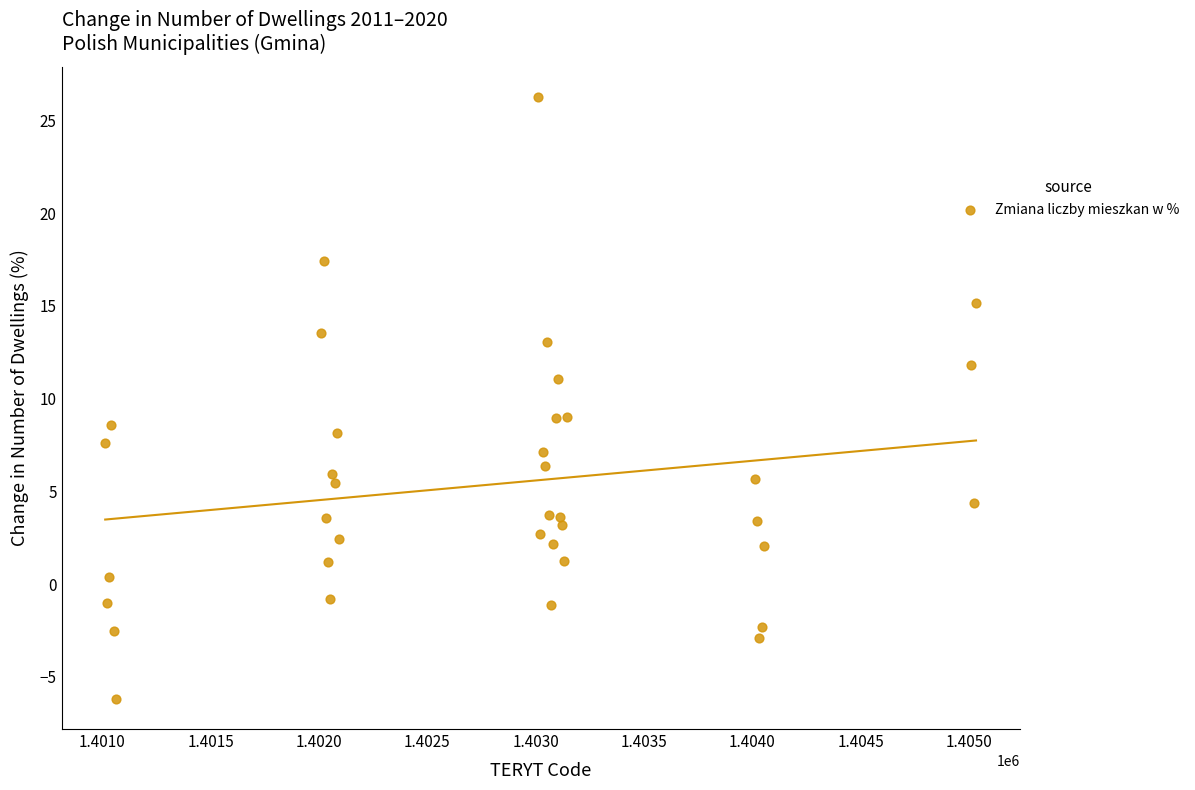

What is the range of X values (max minus min)?

4019.0